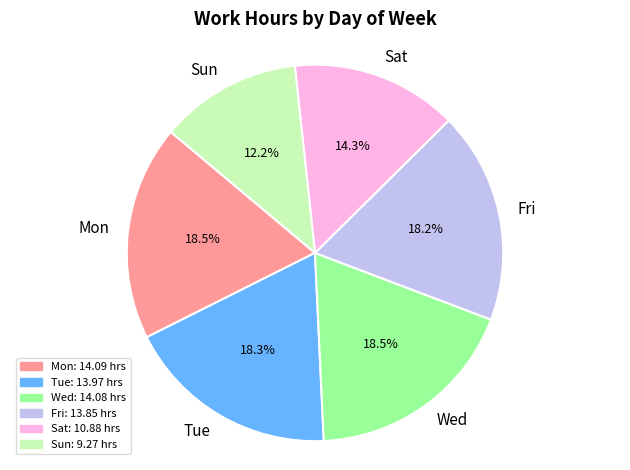

Approximately how many times larger is the value at Sun compared to Sat?

0.9